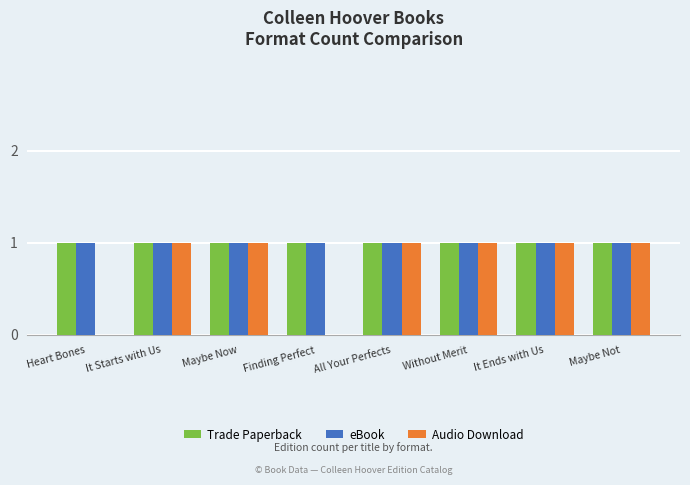

The value of Trade Paperback at Finding Perfect is 2. True or false?

False